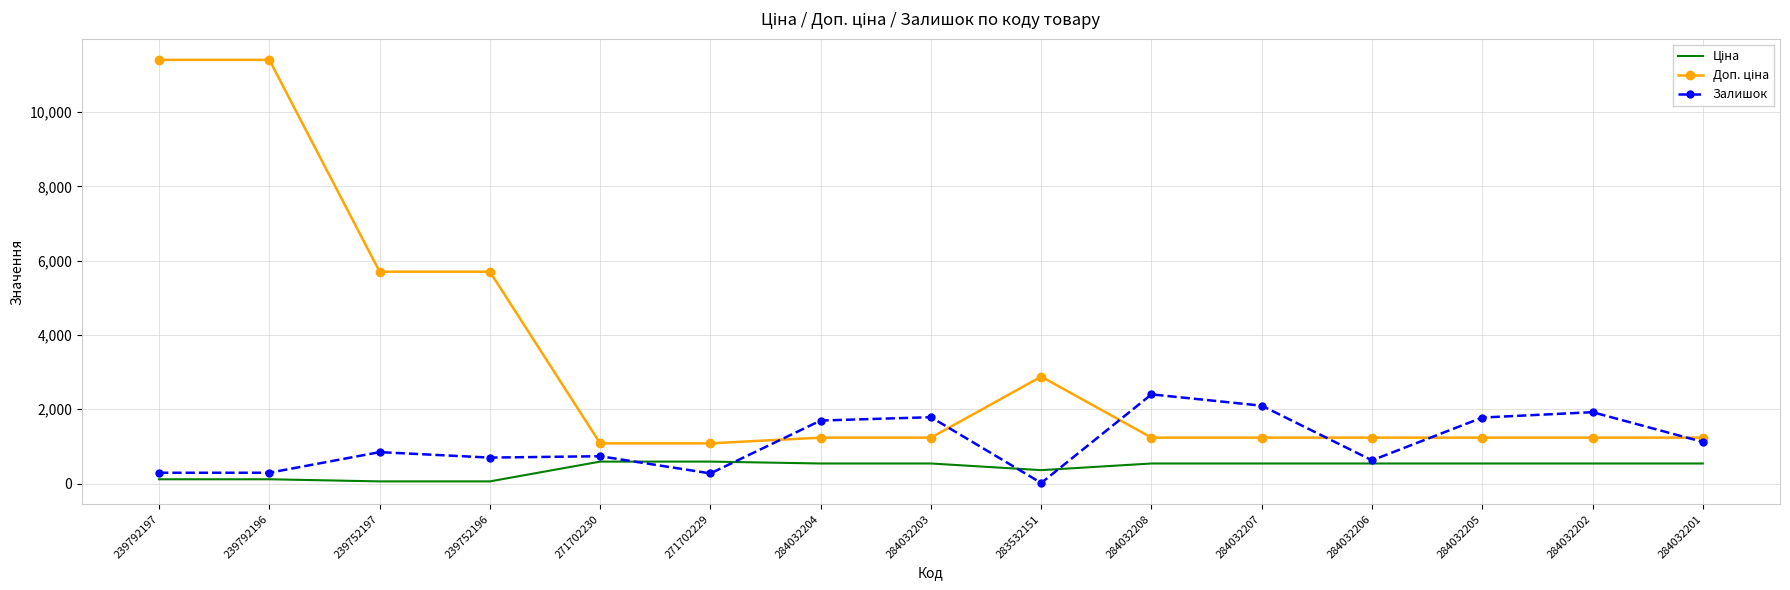

What is the difference between the highest and lowest values at 271702230?

491.7